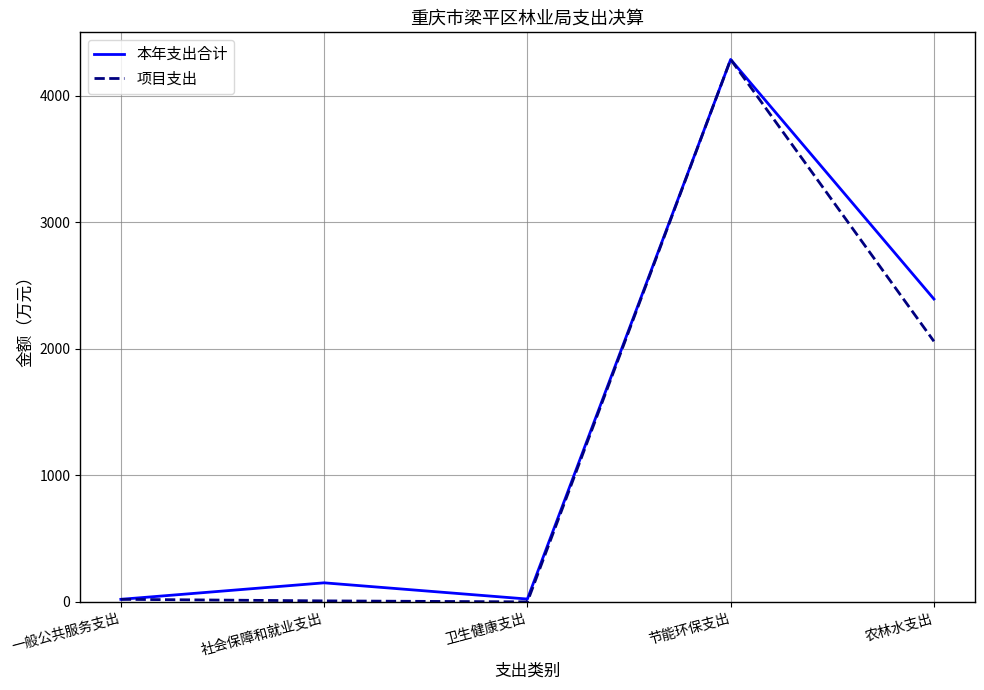

At which category is the sum across all series the highest?

节能环保支出